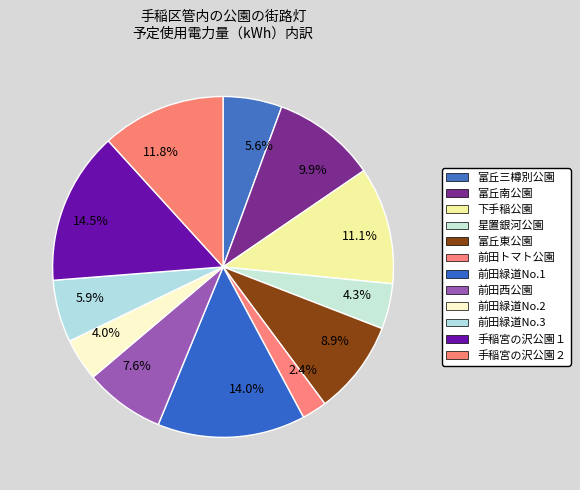

How many segments does this pie chart have?

12